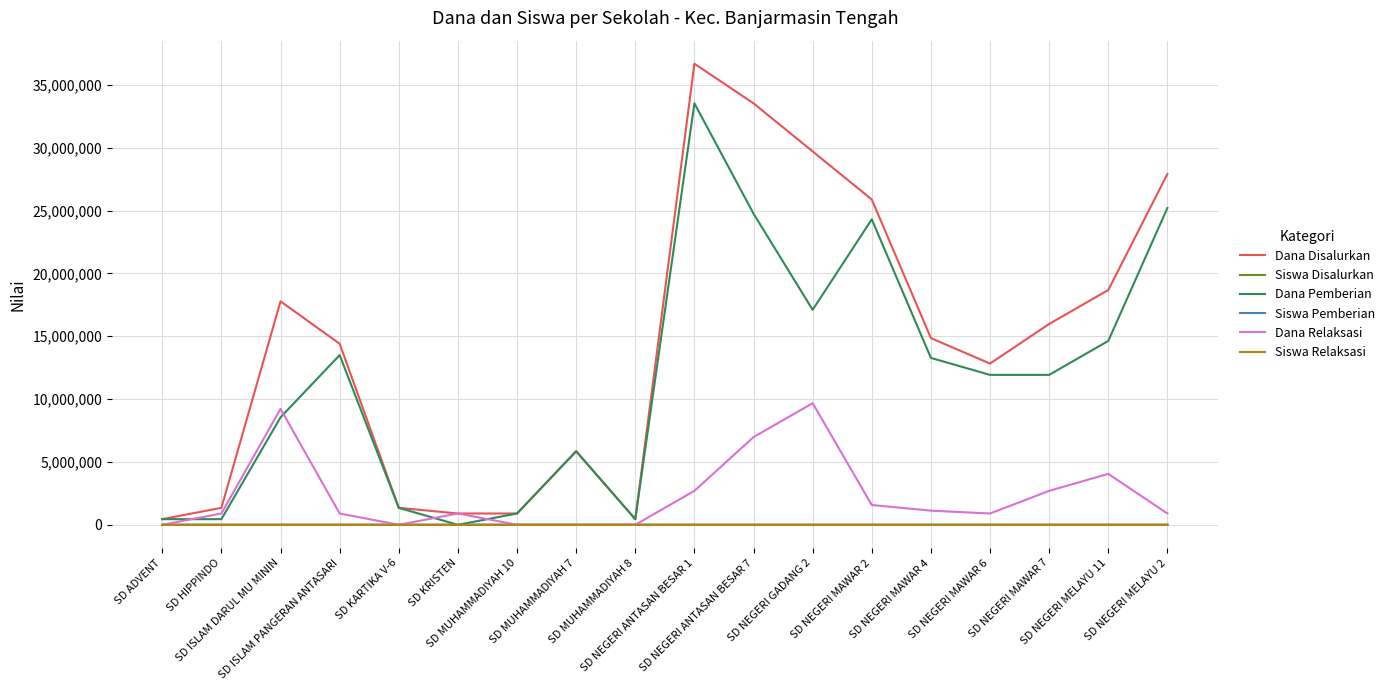

Which series has the widest spread of values?

Dana Disalurkan